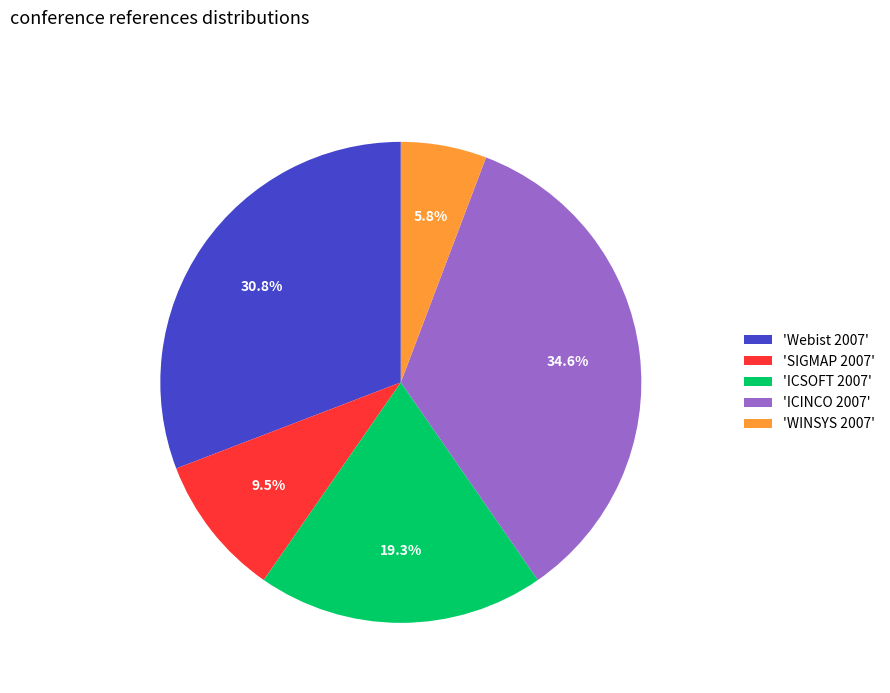

Is there any slice that represents more than half of the pie?

No